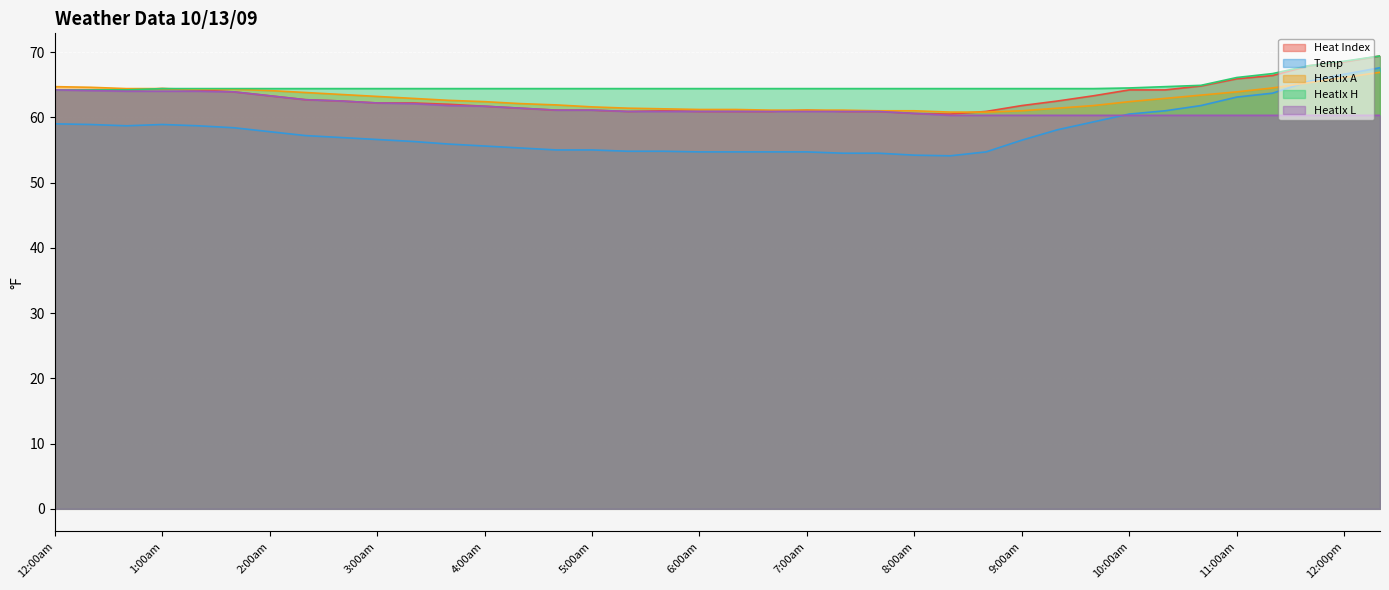

Which has a higher value, 3:20am or 4:20am?

3:20am